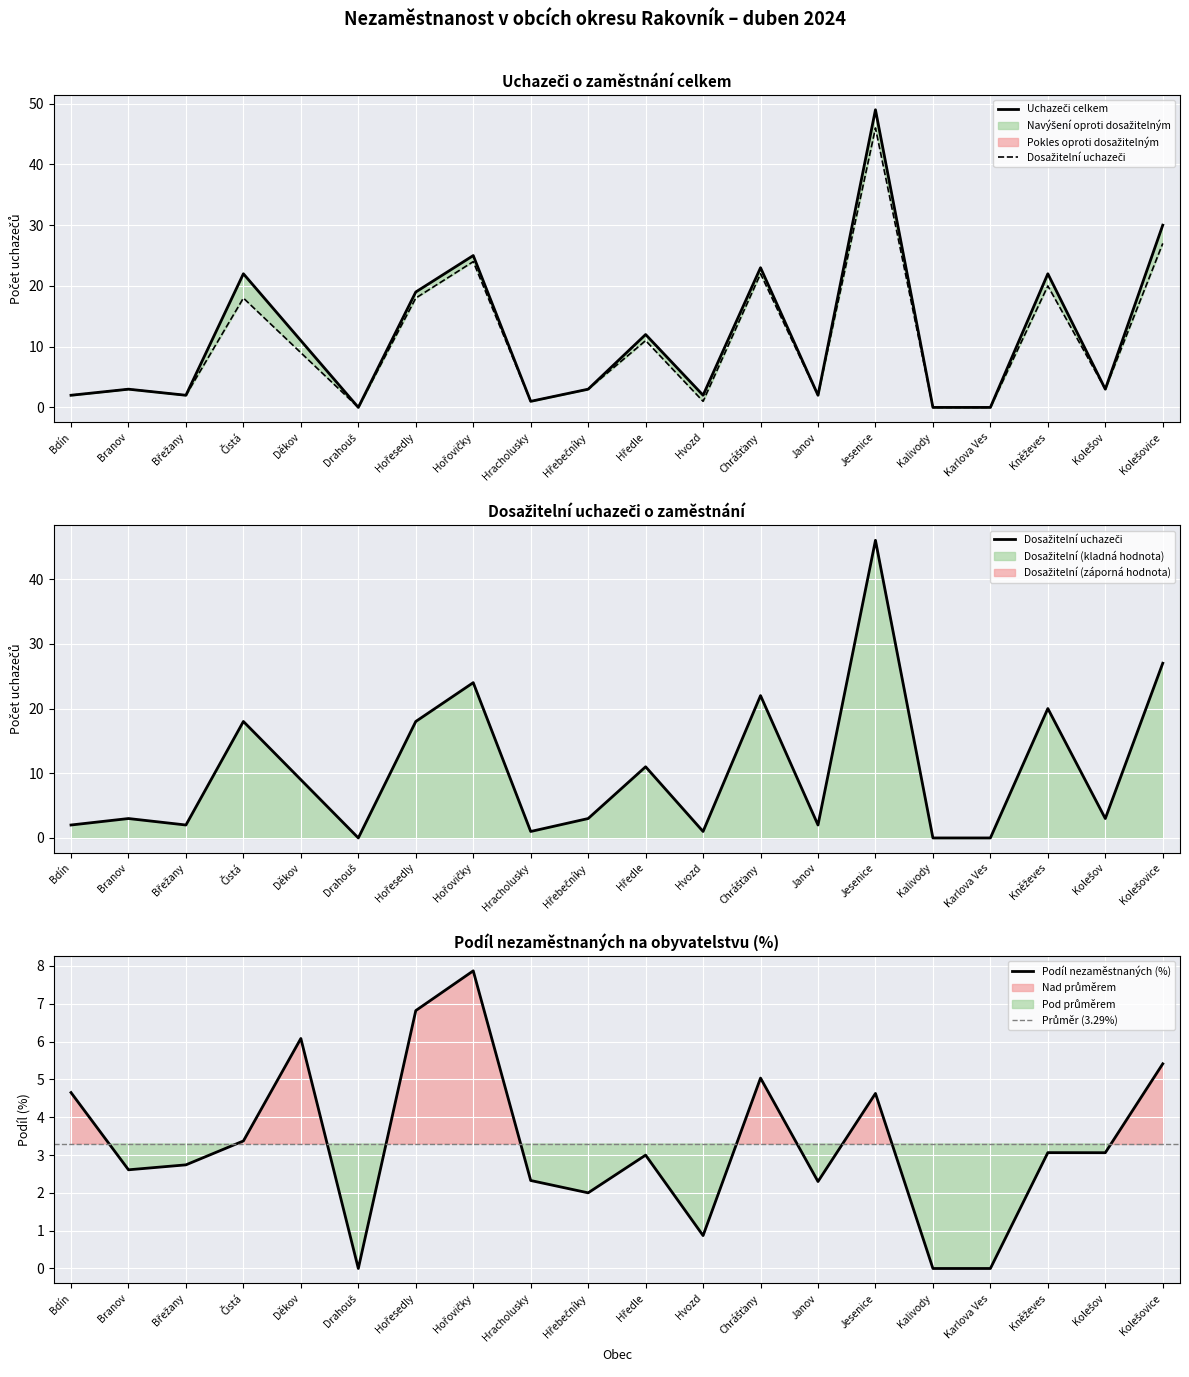

At which label is Uchazeči o zaměstnání celkem closest to 24?

Hořovičky